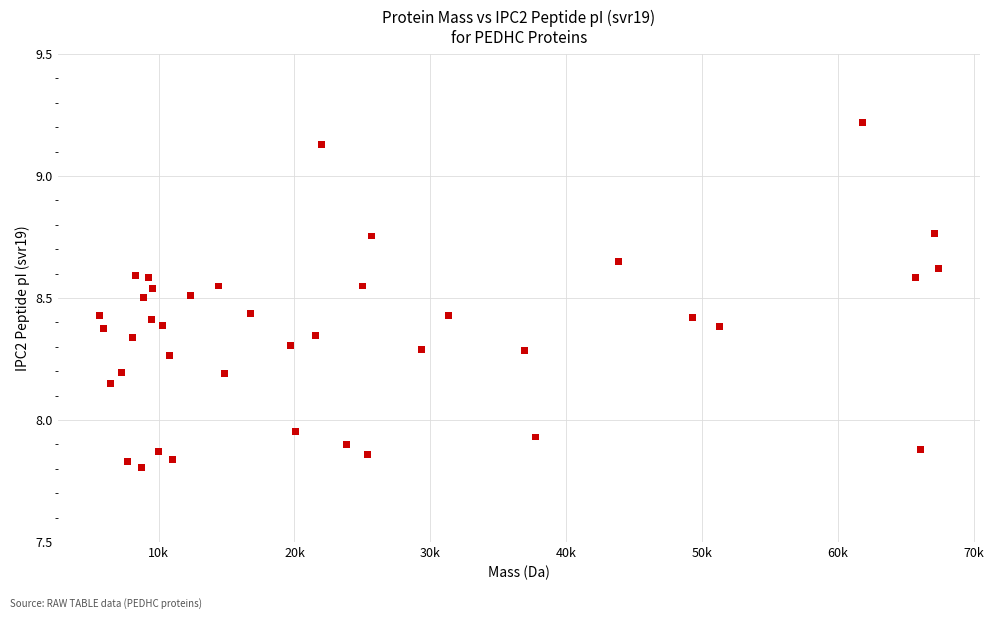

What is the range of Y values (max minus min)?

1.4